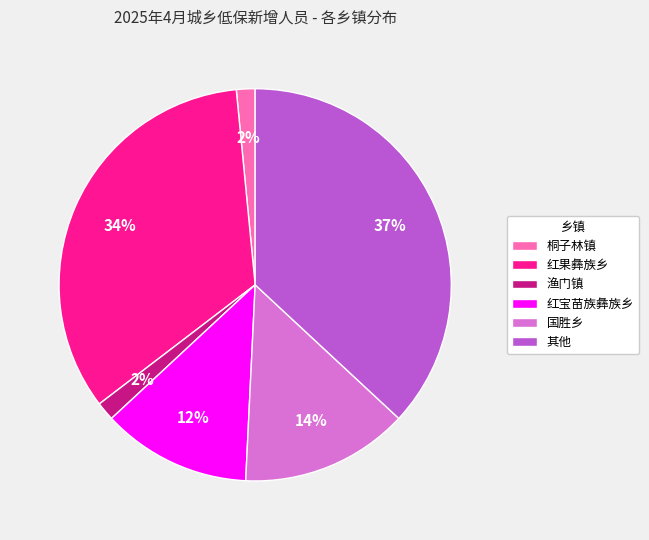

Do 红宝苗族彝族乡 and 渔门镇 together represent more than half of the pie?

No